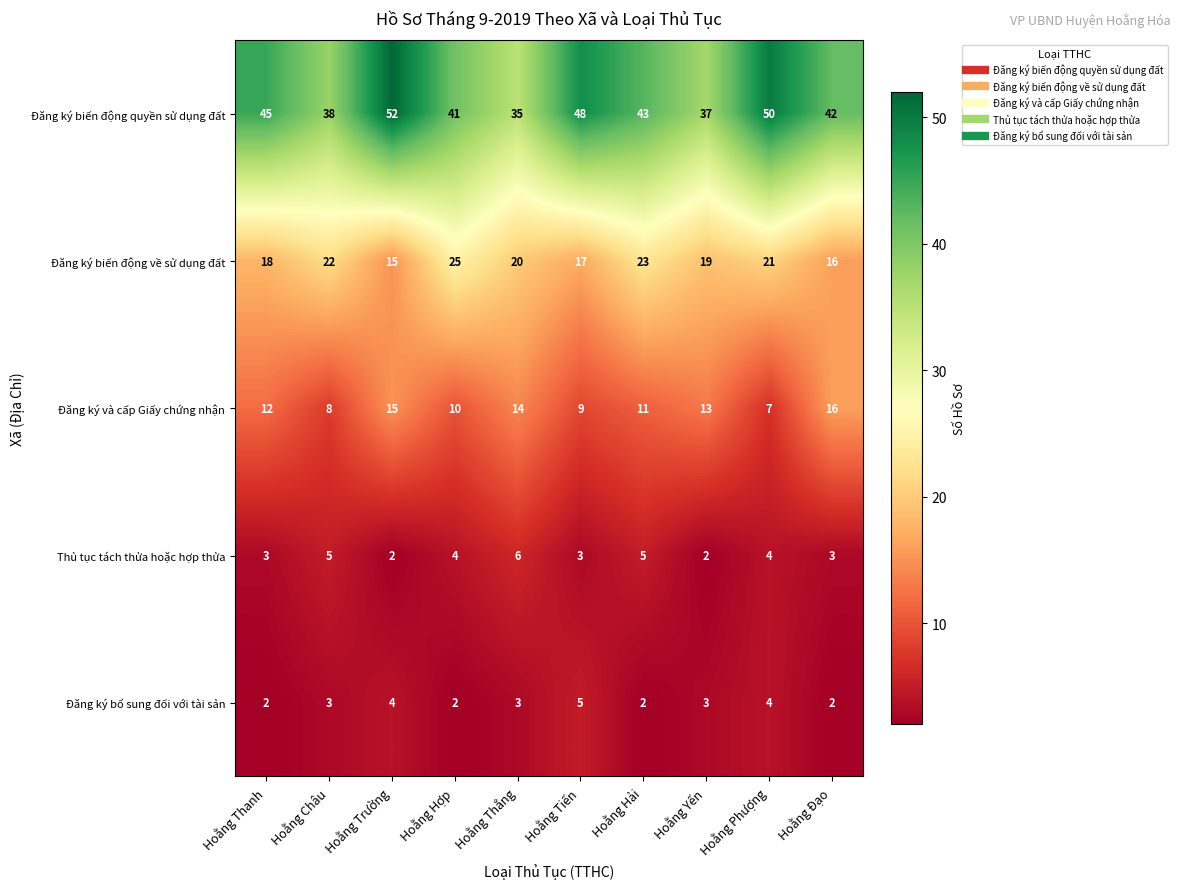

What is the total value across all series at Hoằng Đạo?

79